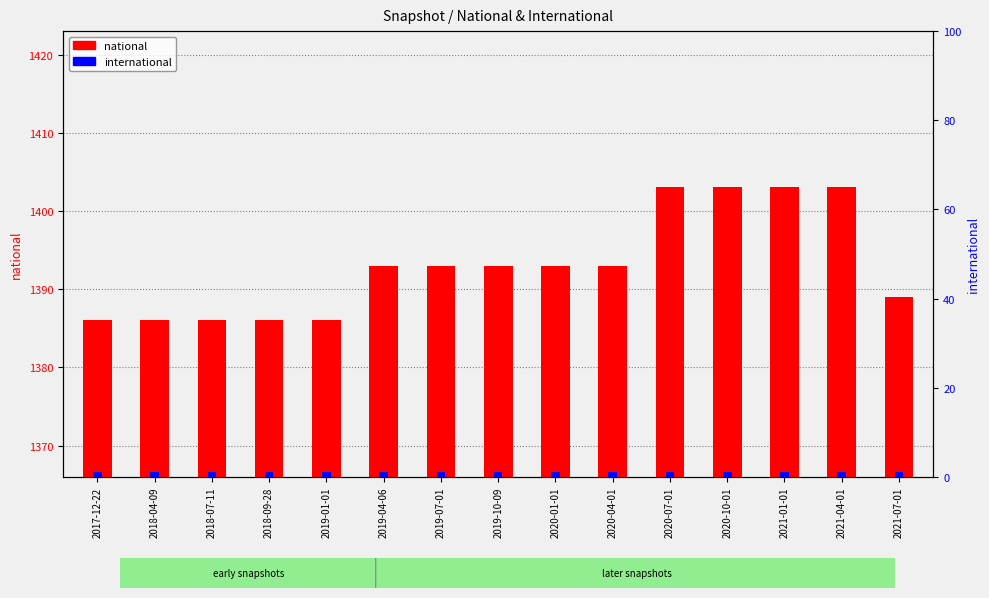

What are all the series names shown in the legend?

national, international